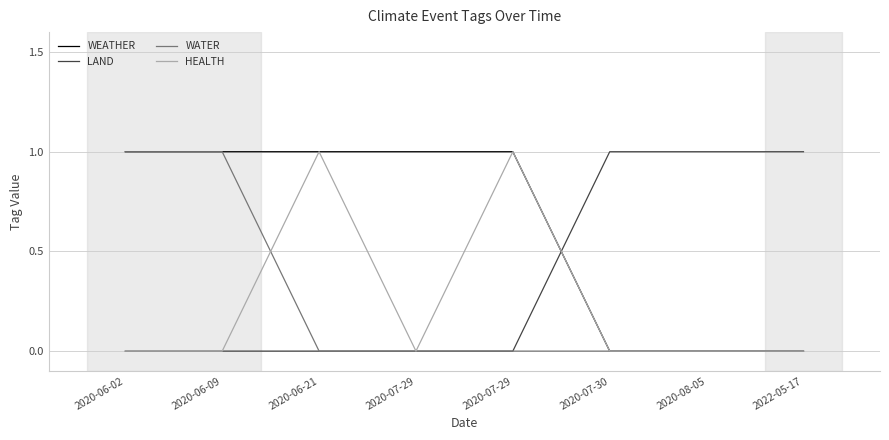

Does the chart display data point markers on the line(s)?

No